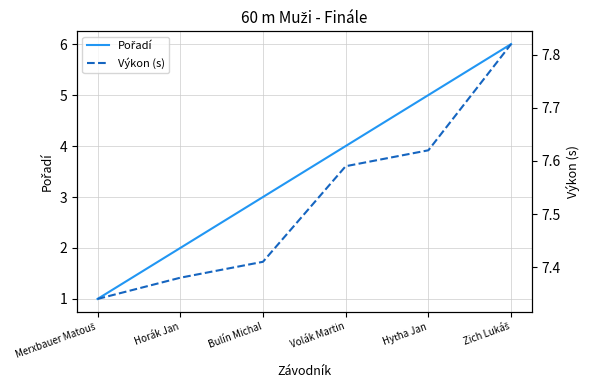

Is the value of Výkon (s) at Hyťha Jan greater than the value of Pořadí at Volák Martin?

Yes